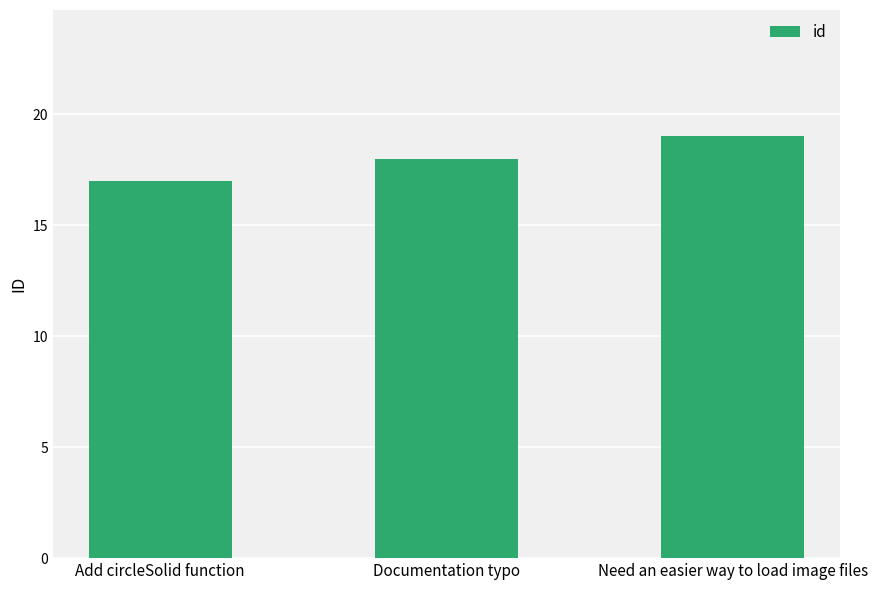

Which category has the lowest value across all series?

Add circleSolid function